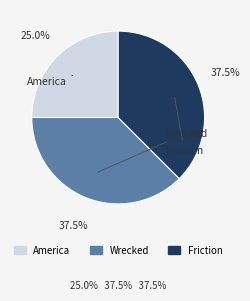

The America slice represents 25% of the pie. True or false?

True